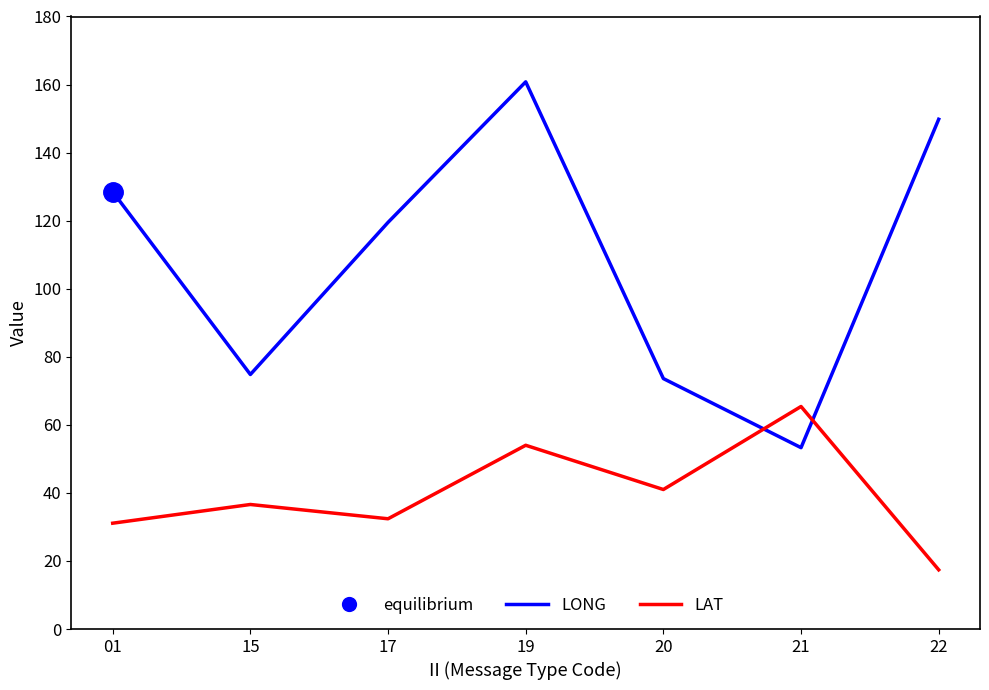

What is the approximate value of LAT at 22?

17.4